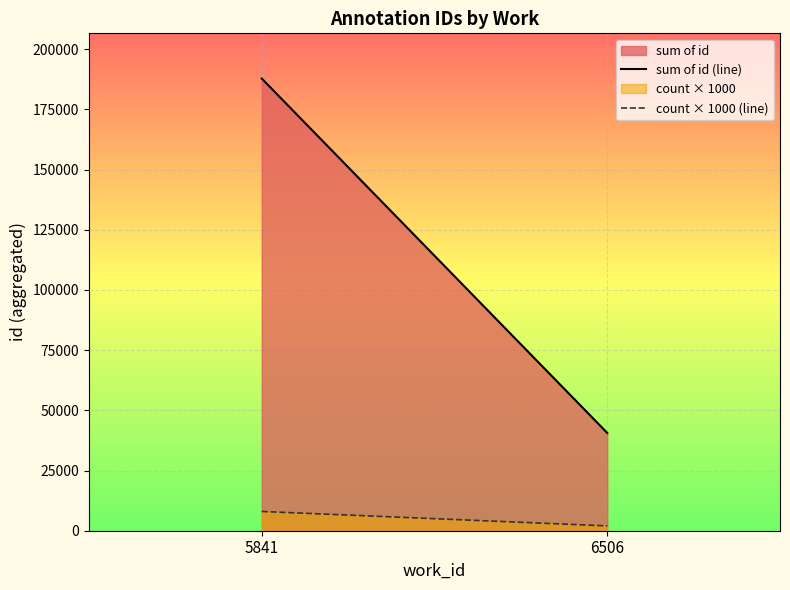

True or false: sum of id (line) has a value of 40605 at 6506.

True